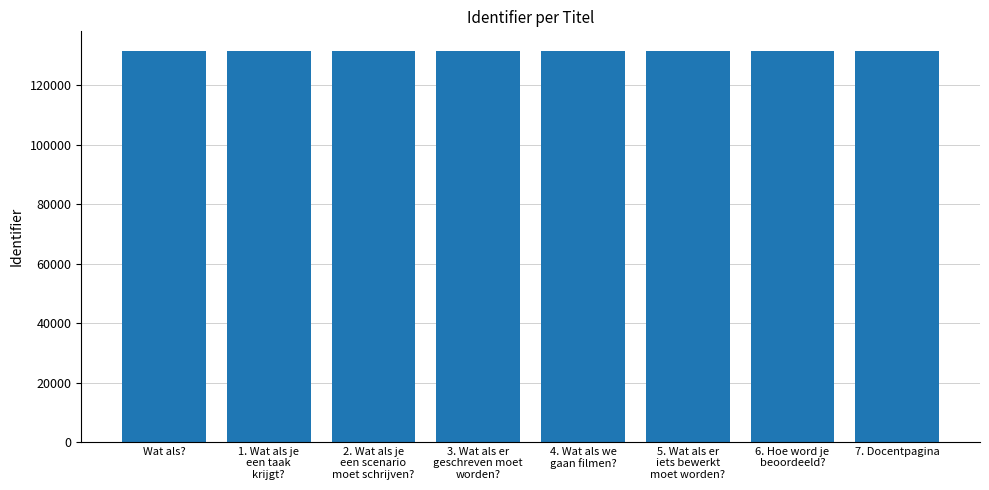

True or false: the data shows 53898 at 1. Wat als je
een taak
krijgt?.

False